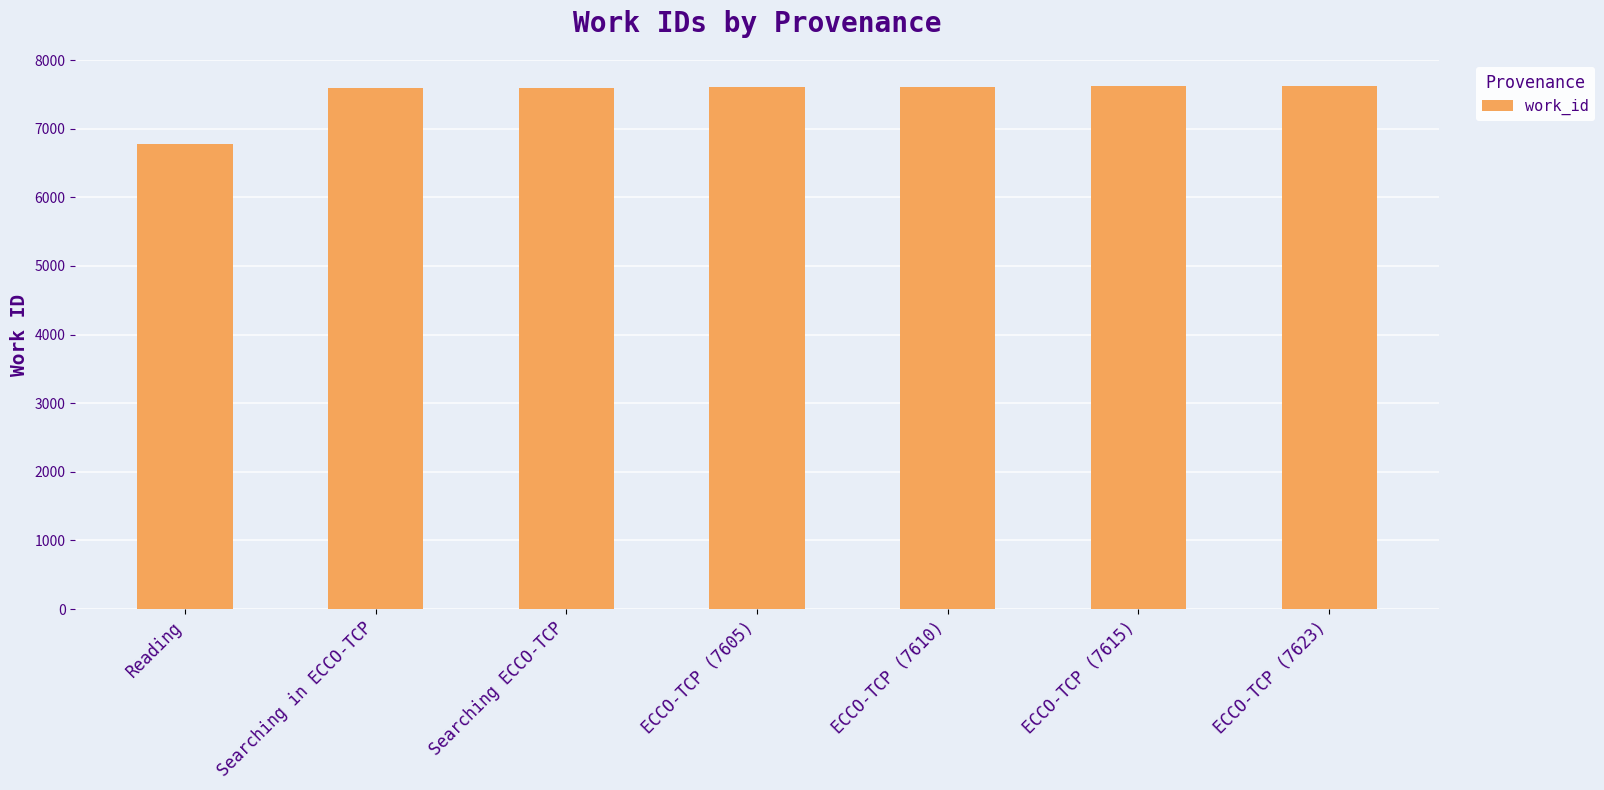

What position from the right is ECCO-TCP (7605)?

4